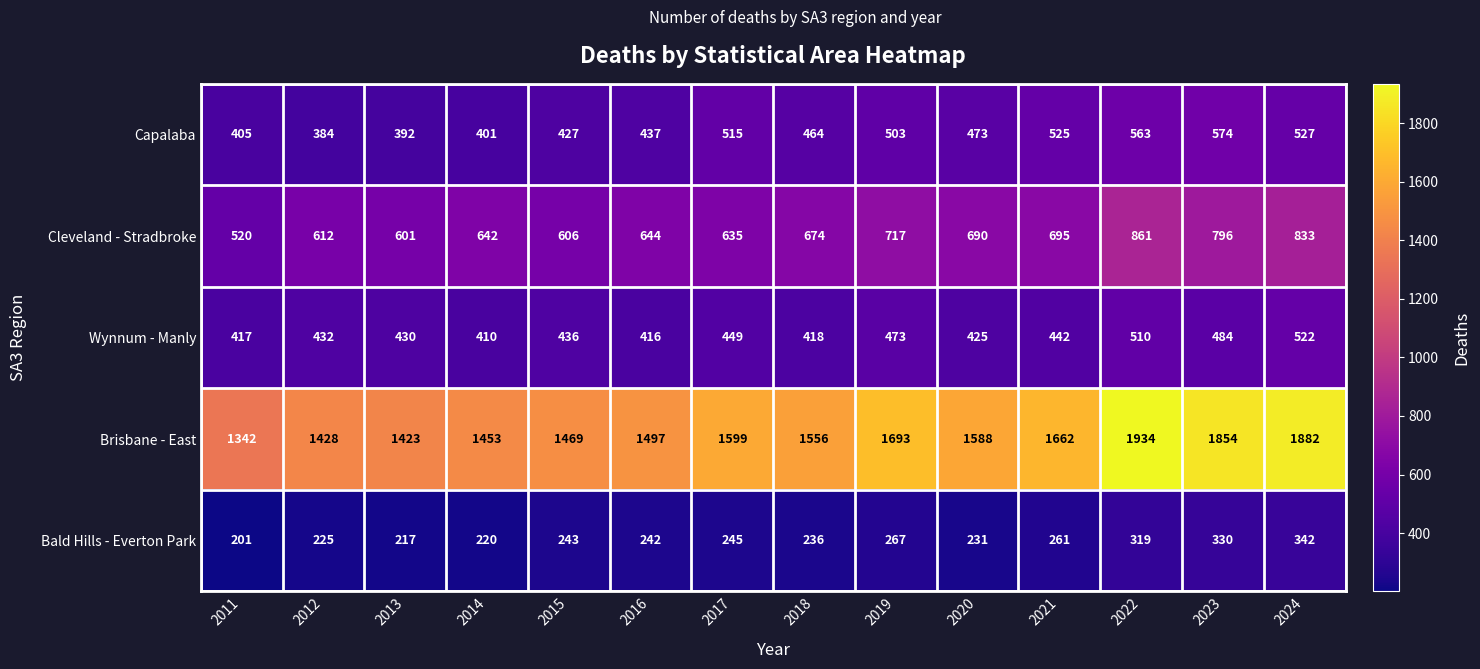

Is it true that Bald Hills - Everton Park equals 161 at 2021?

False